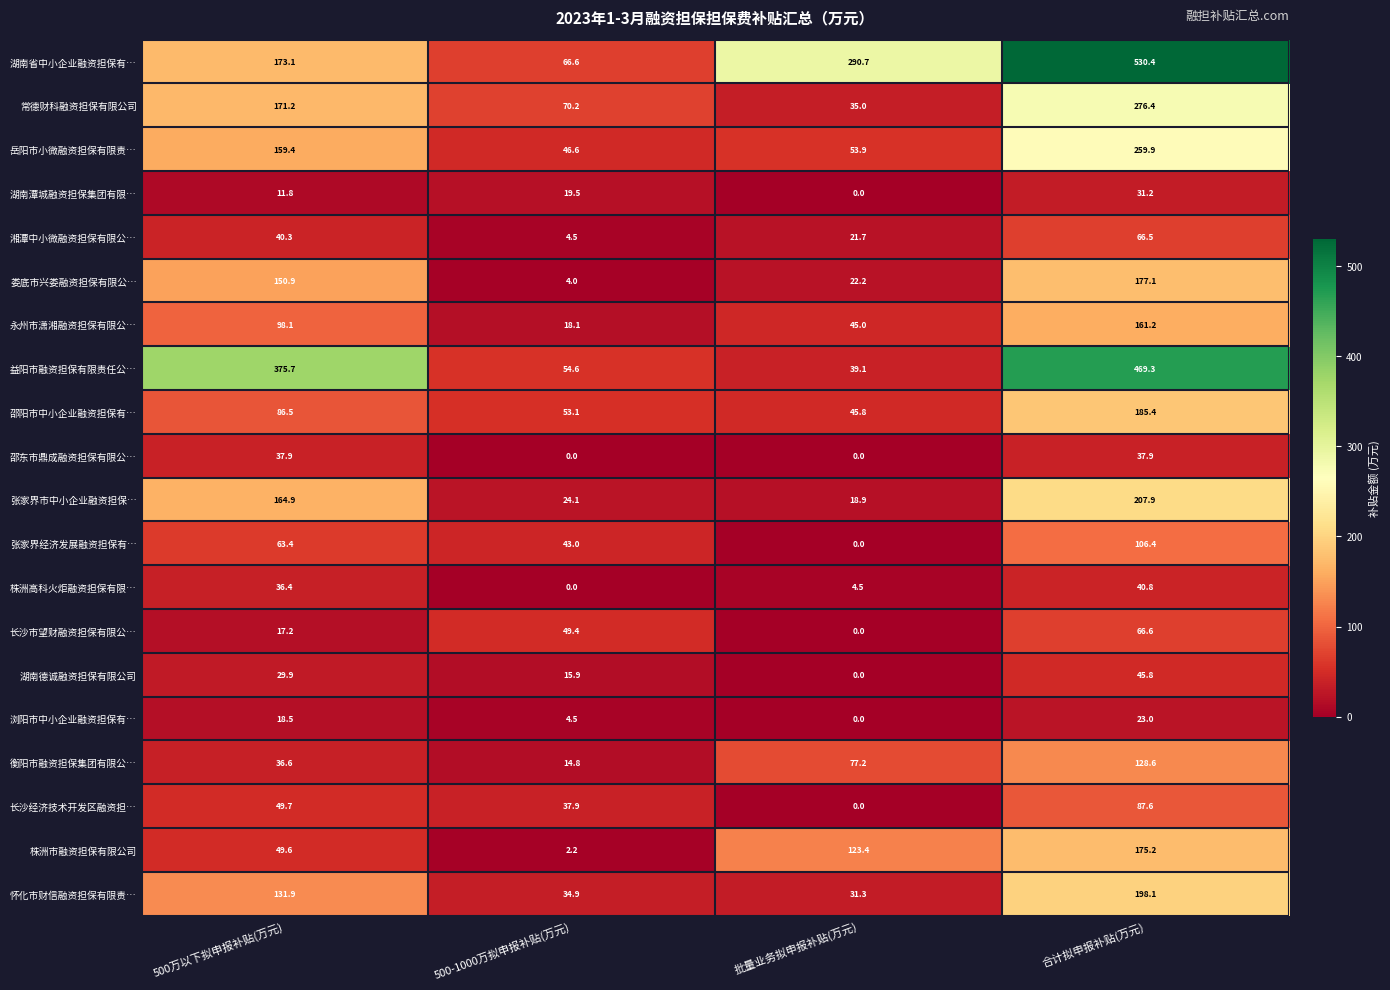

Rank the series by their maximum value, from highest to lowest.

湖南省中小企业融资担保有…, 益阳市融资担保有限责任公…, 常德财科融资担保有限公司, 岳阳市小微融资担保有限责…, 张家界市中小企业融资担保…, 怀化市财信融资担保有限责…, 邵阳市中小企业融资担保有…, 娄底市兴娄融资担保有限公…, 株洲市融资担保有限公司, 永州市潇湘融资担保有限公…, 衡阳市融资担保集团有限公…, 张家界经济发展融资担保有…, 长沙经济技术开发区融资担…, 长沙市望财融资担保有限公…, 湘潭中小微融资担保有限公…, 湖南德诚融资担保有限公司, 株洲高科火炬融资担保有限…, 邵东市鼎成融资担保有限公…, 湖南潭城融资担保集团有限…, 浏阳市中小企业融资担保有…